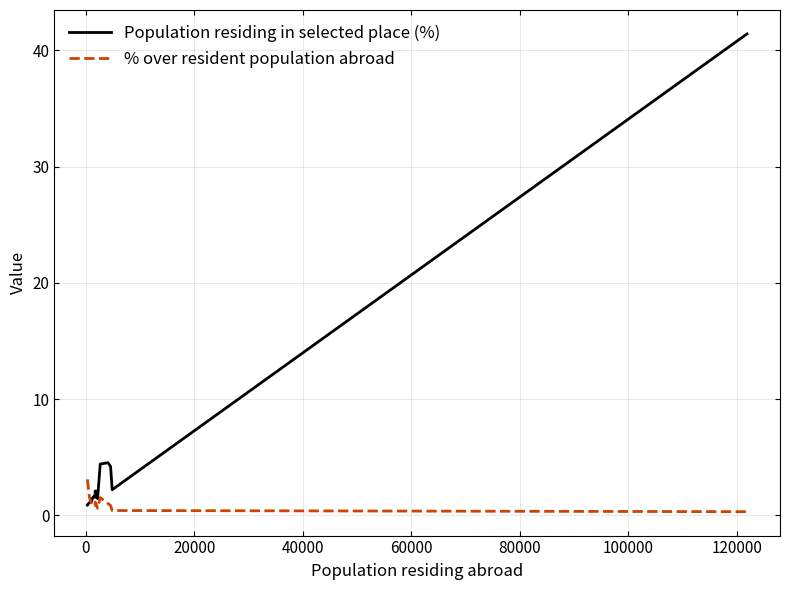

Which series has the largest total across all categories?

Population residing in selected place (%)